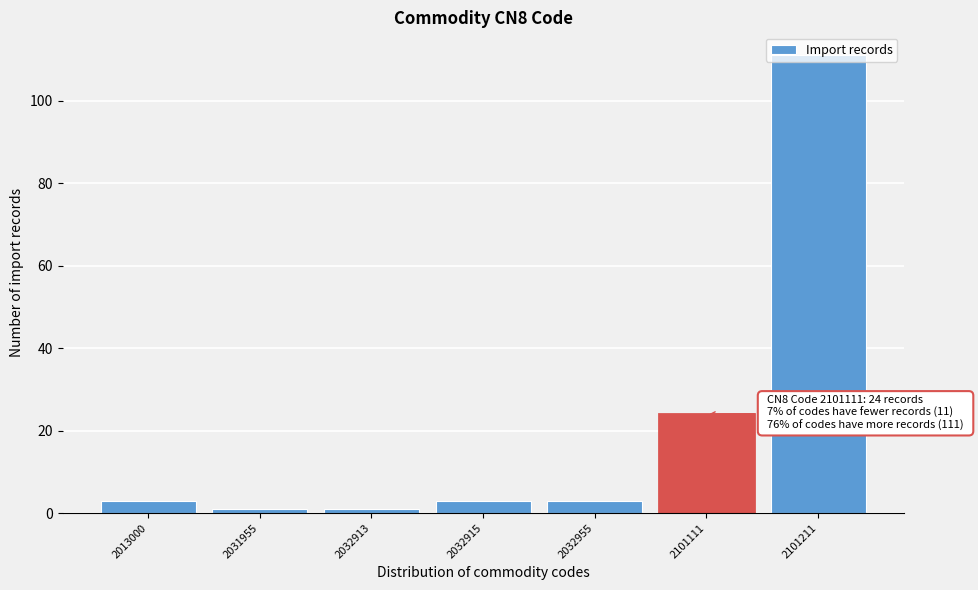

What is the change in value from 2032955 to 2101111?

+21